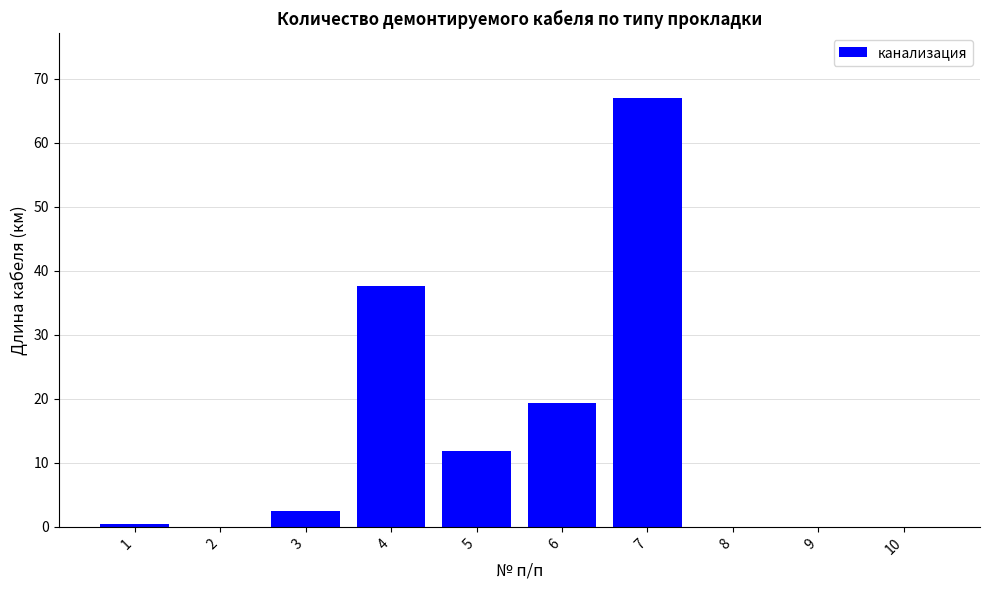

What is the sum of all values?

138.7